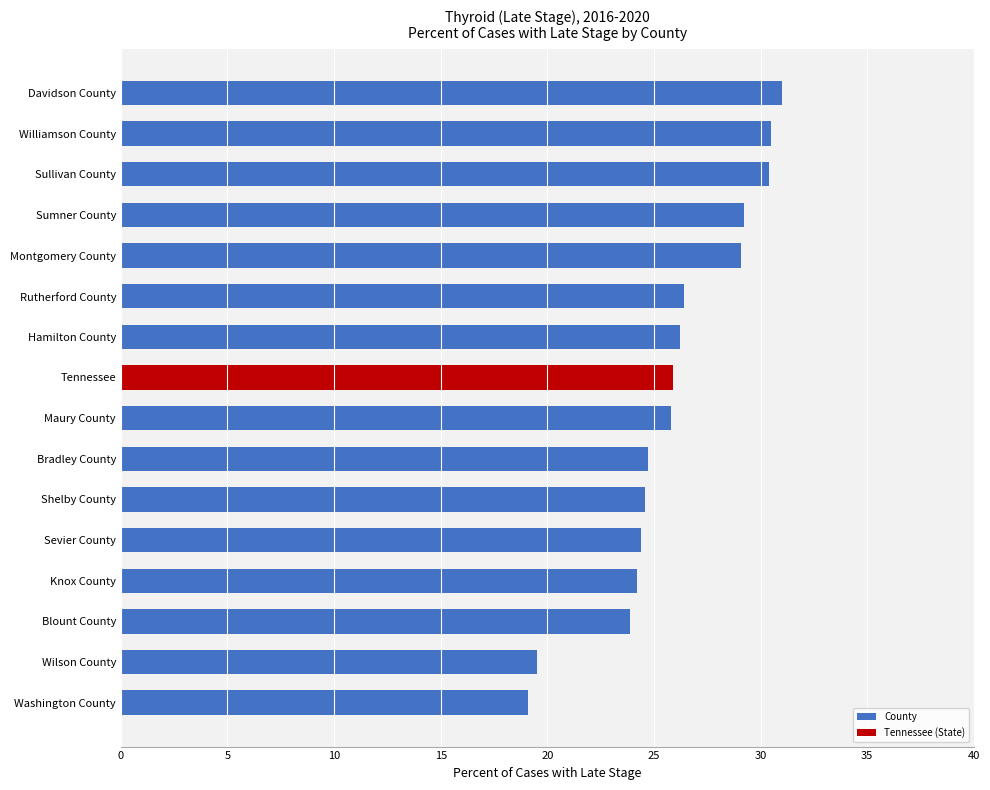

True or false: the data shows 30.4 at Sullivan County.

True